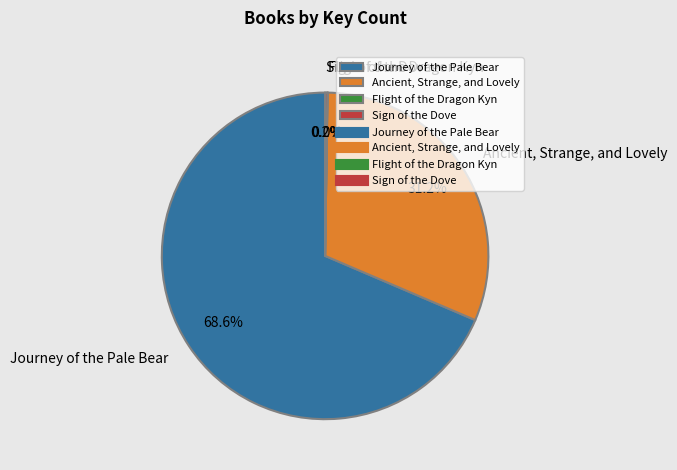

Approximately how many times larger is the value at Journey of the Pale Bear compared to Ancient, Strange, and Lovely?

2.2